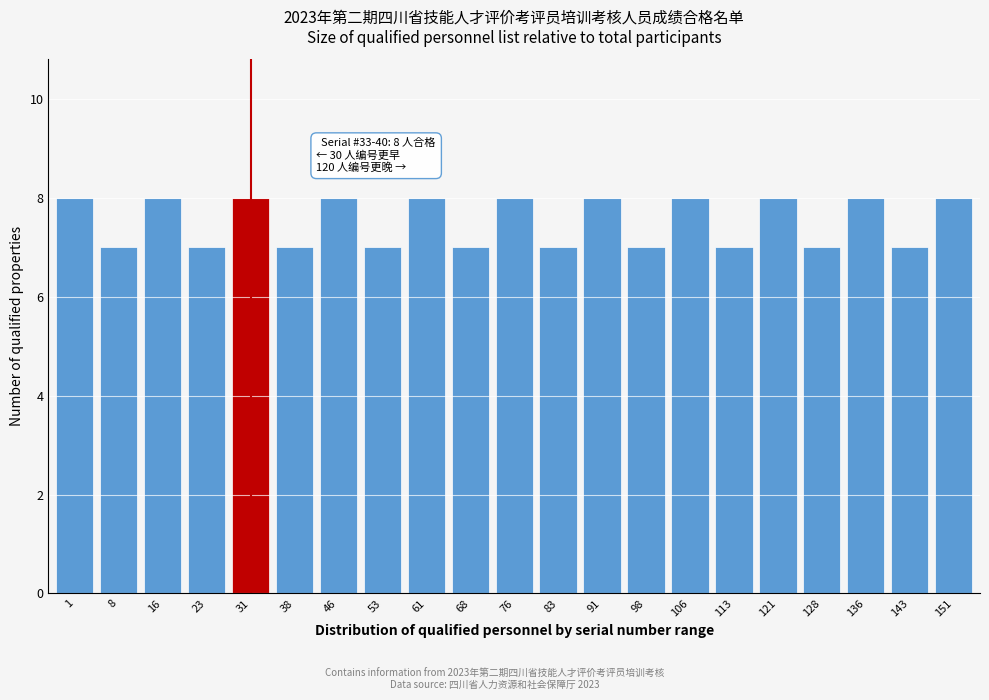

Reading right to left, extract all data points from this chart.

151=8	143=7	136=8	128=7	121=8	113=7	106=8	98=7	91=8	83=7	76=8	68=7	61=8	53=7	46=8	38=7	31=8	23=7	16=8	8=7	1=8